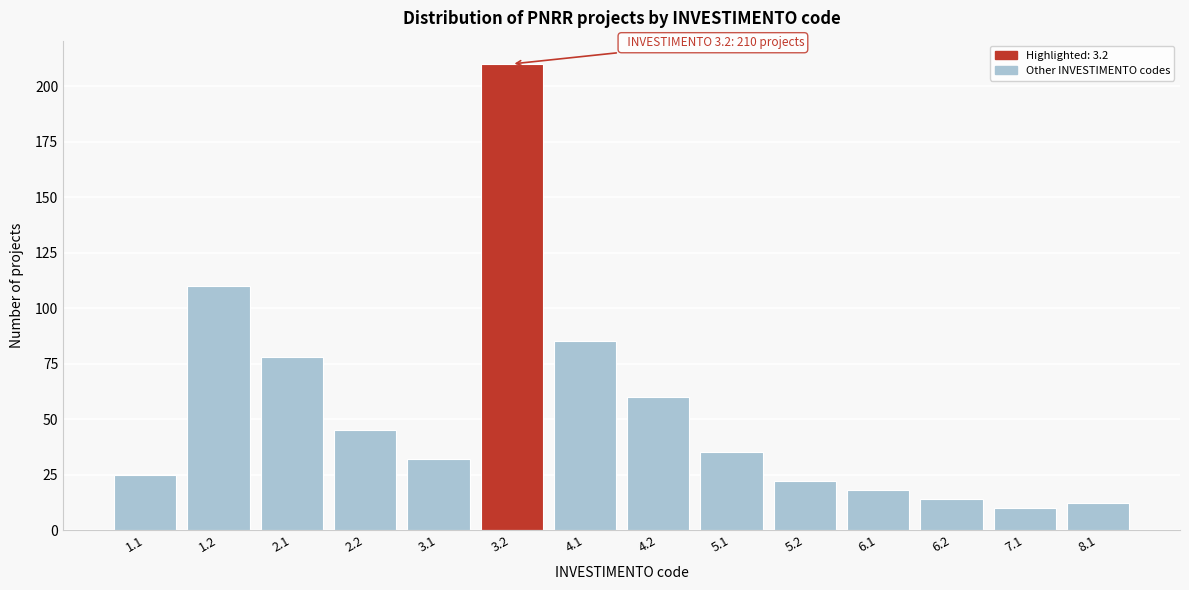

Reading left to right, transcribe all the data shown in this chart.

25	110	78	45	32	210	85	60	35	22	18	14	10	12